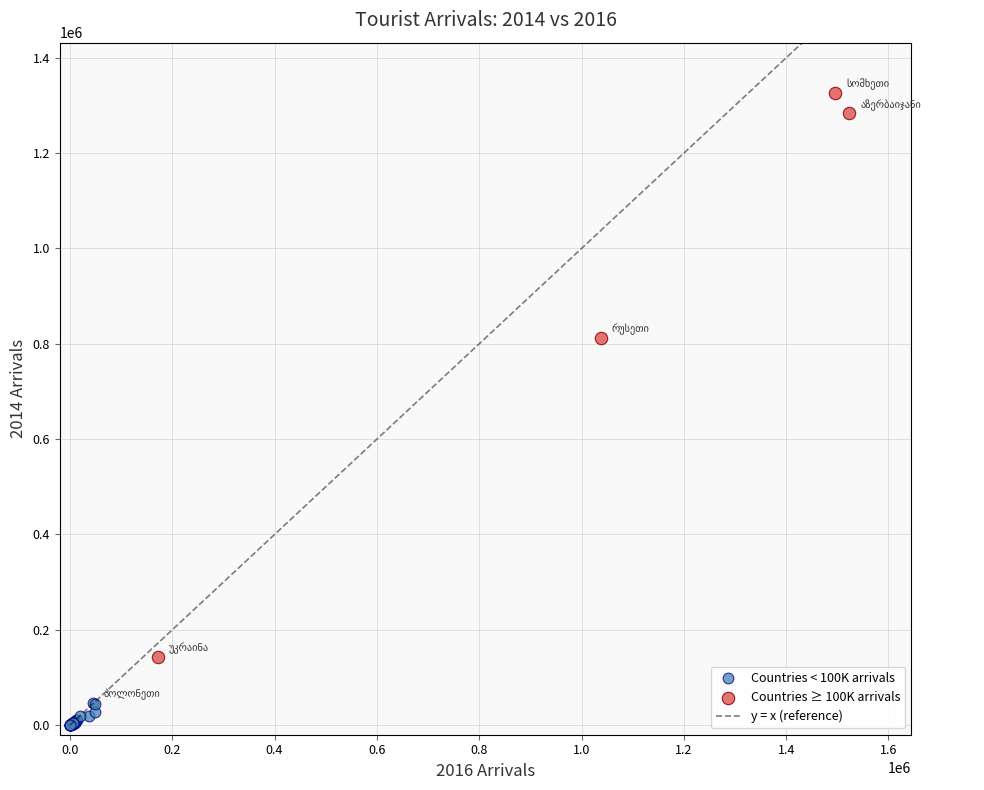

Which series has the widest spread of Y values?

Countries ≥ 100K arrivals